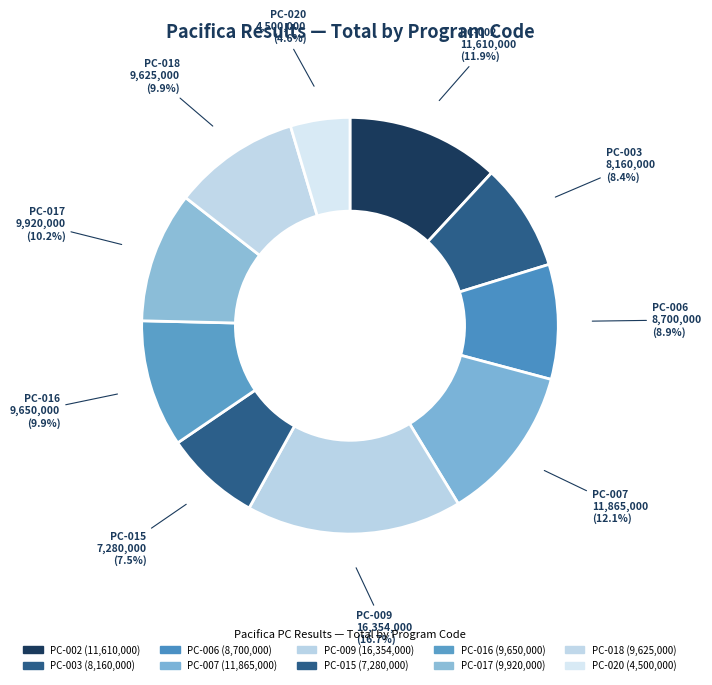

Approximately how many times larger is the value at PC-006 compared to PC-003?

1.1